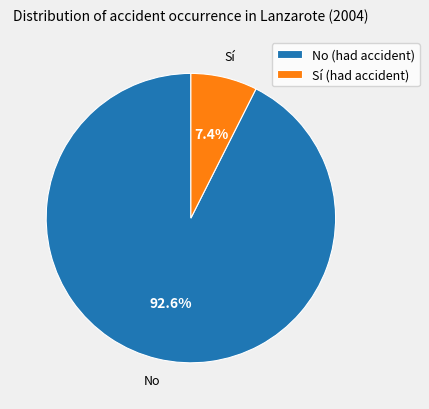

What percentage is NOT represented by Sí (had accident)?

92.6%